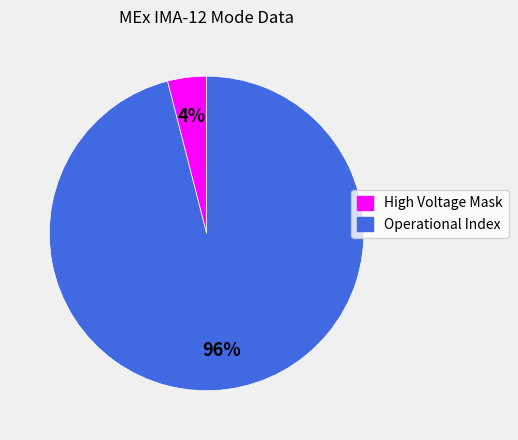

To the nearest percent, what portion does High Voltage Mask represent?

4%